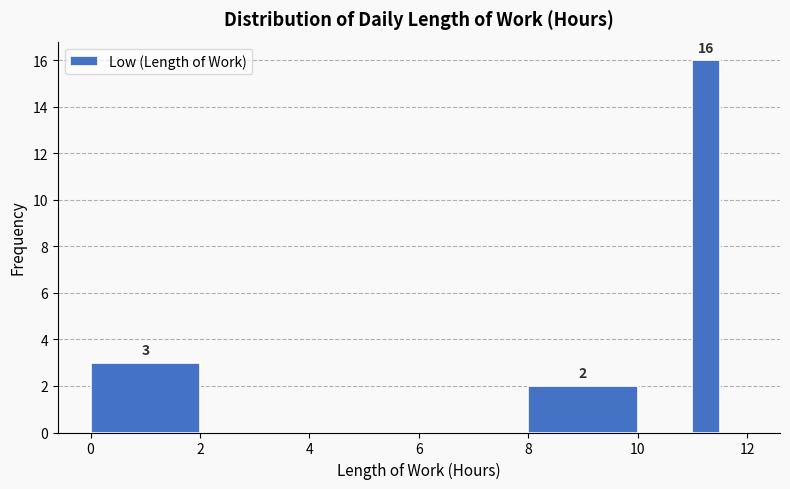

Read against the x-axis, roughly where is the centre of the tallest bar?

11.2